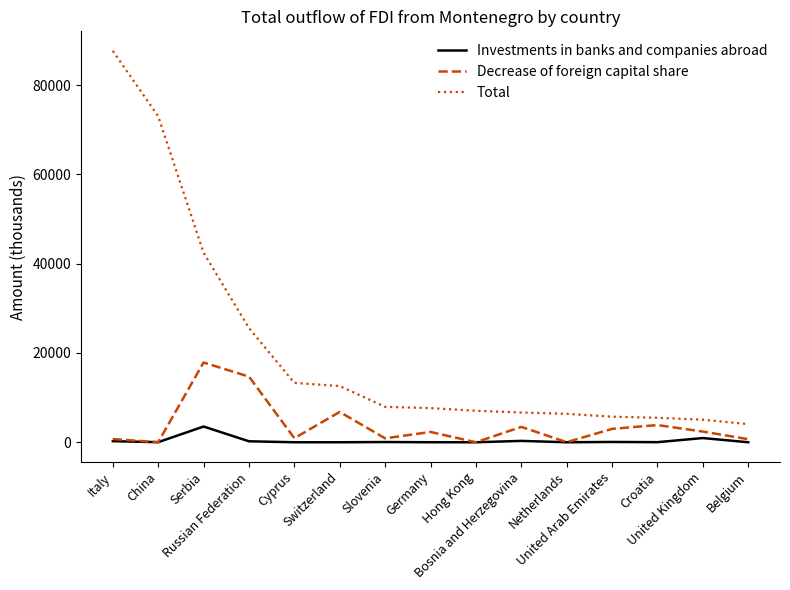

At Russian Federation, list the series in order from smallest to largest.

Investments in banks and companies abroad, Decrease of foreign capital share, Total